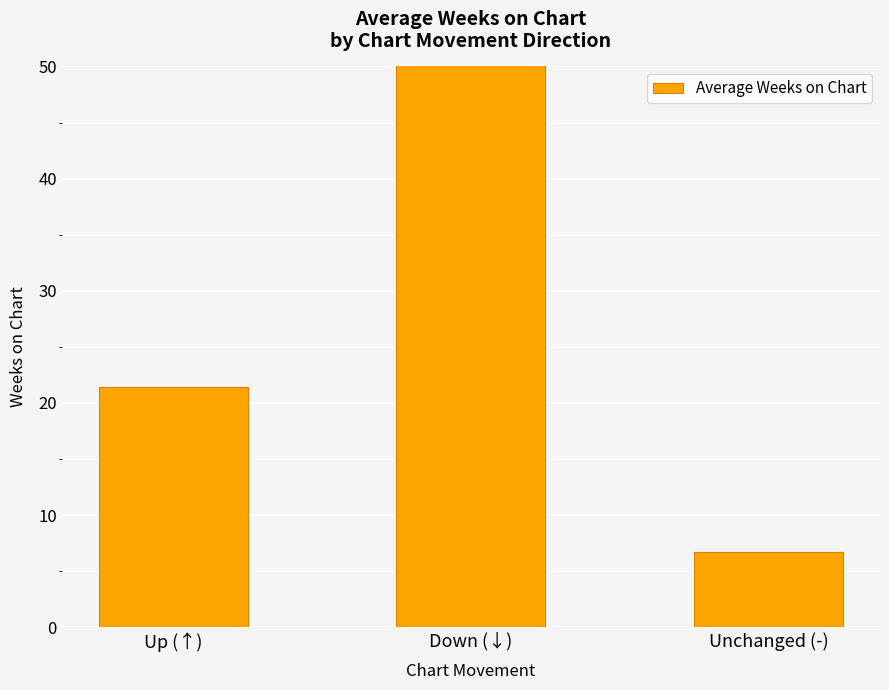

What is the label of the 3rd bar from the left?

Unchanged (-)